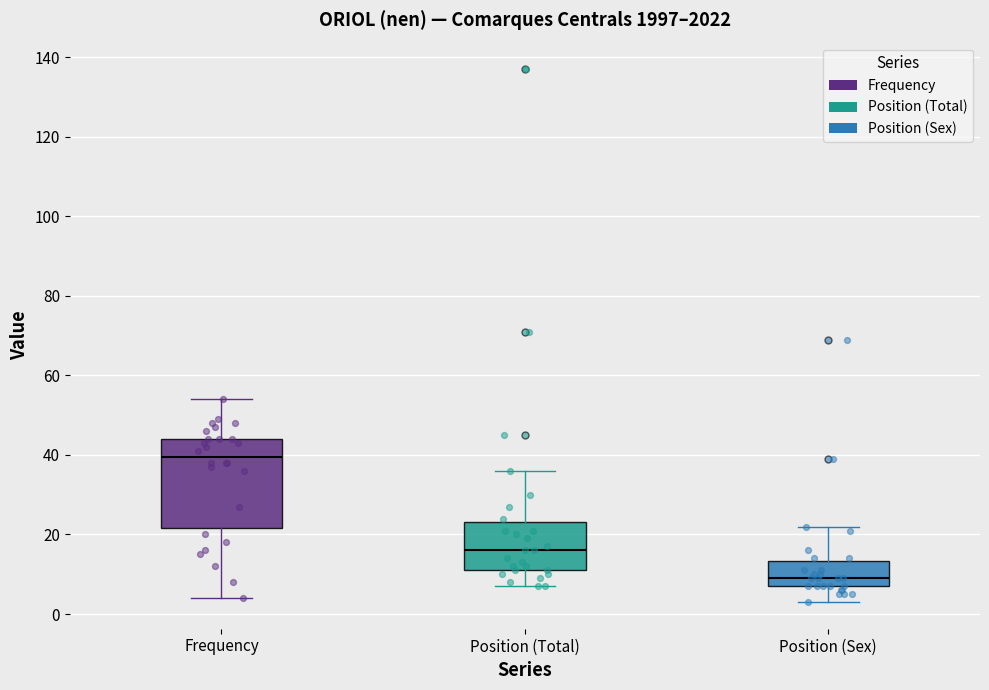

Which box is the tallest, from its lower edge to its upper edge?

Frequency